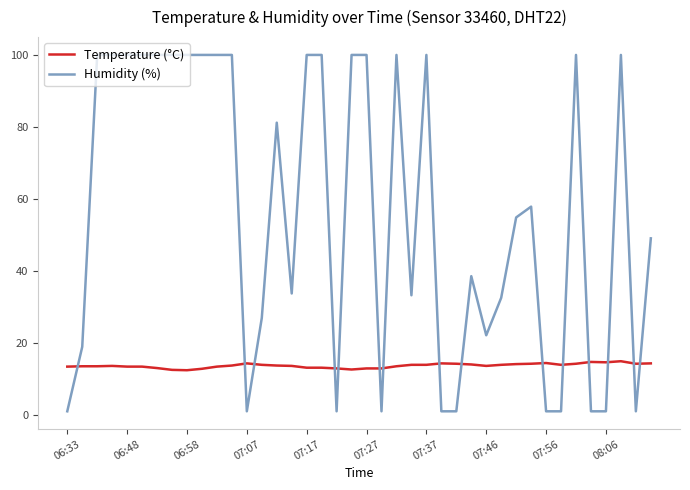

What is the greatest value displayed?

99.9